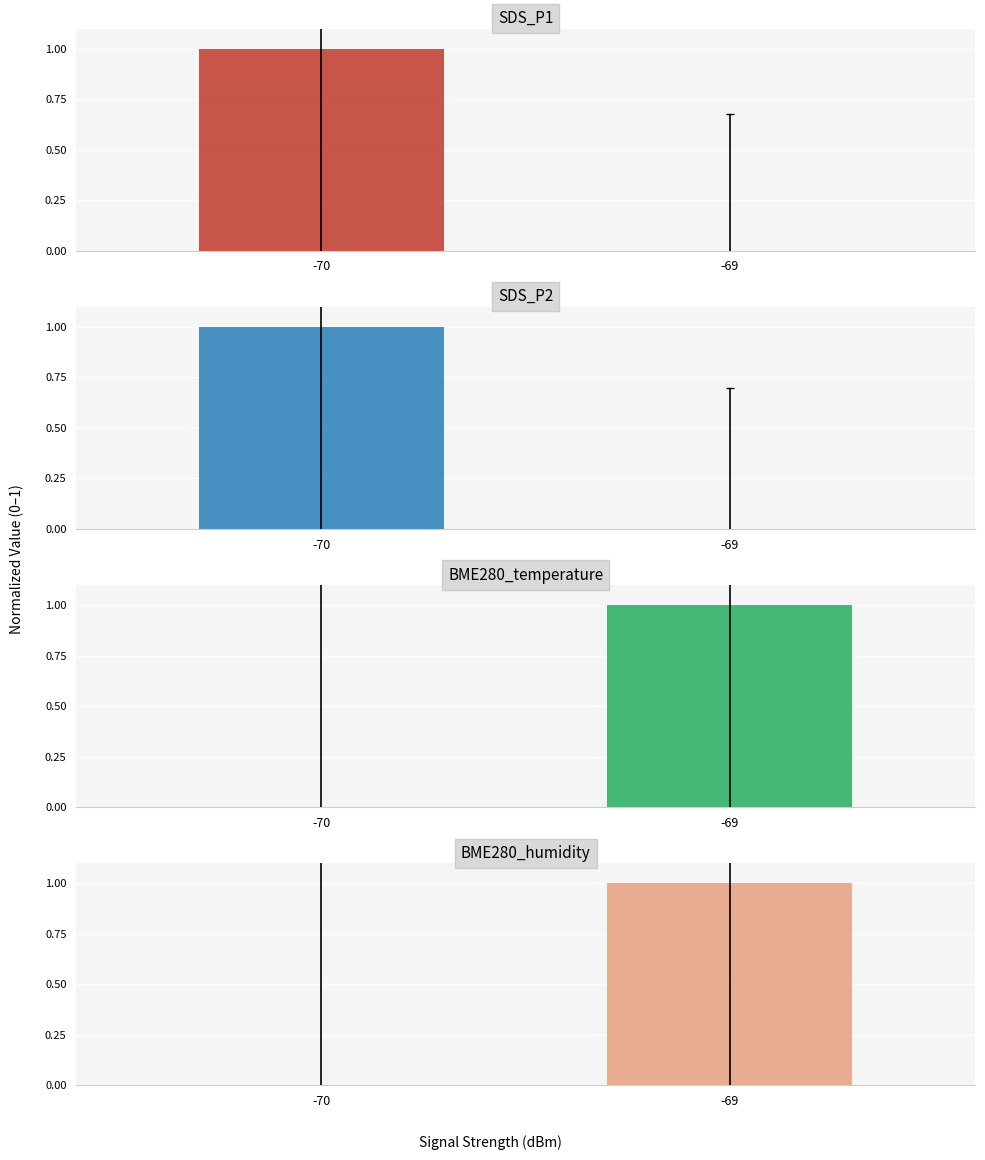

What is the difference between the BME280_humidity values at -69 and -70?

1